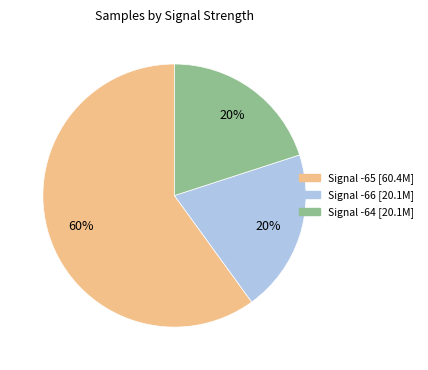

Is there any slice that represents more than half of the pie?

Yes